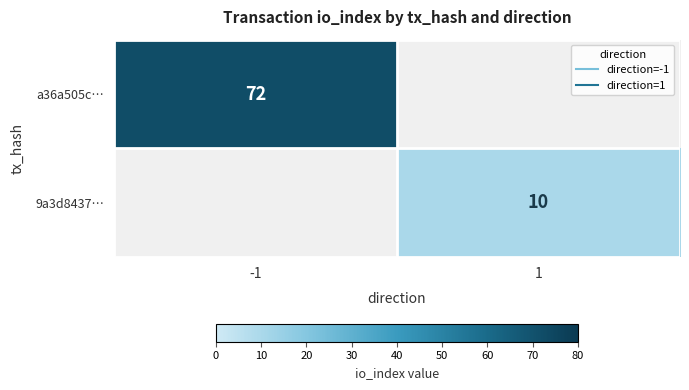

Which series has the widest spread of values?

a36a505c…